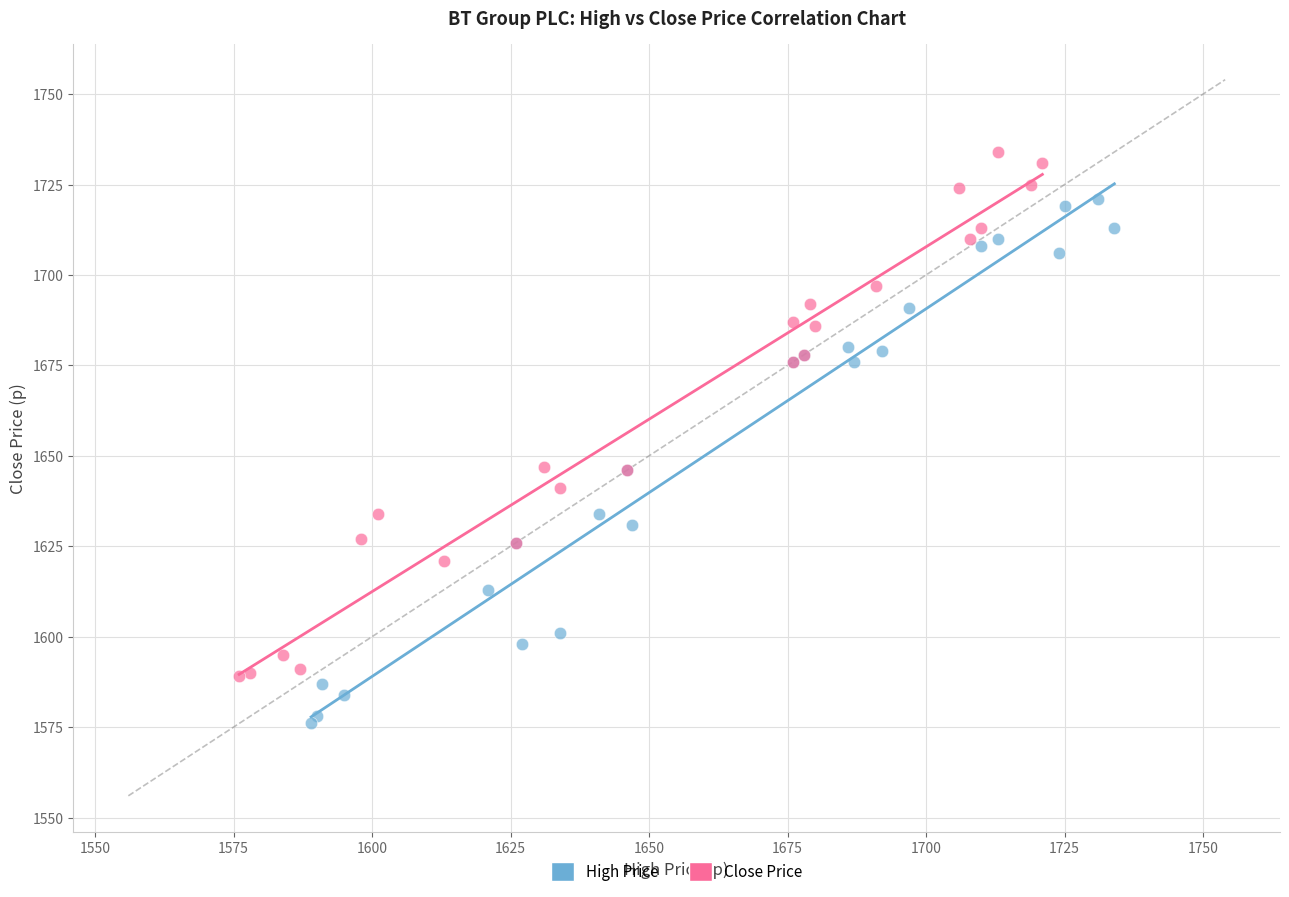

What are all the series names shown in the legend?

High Price, Close Price